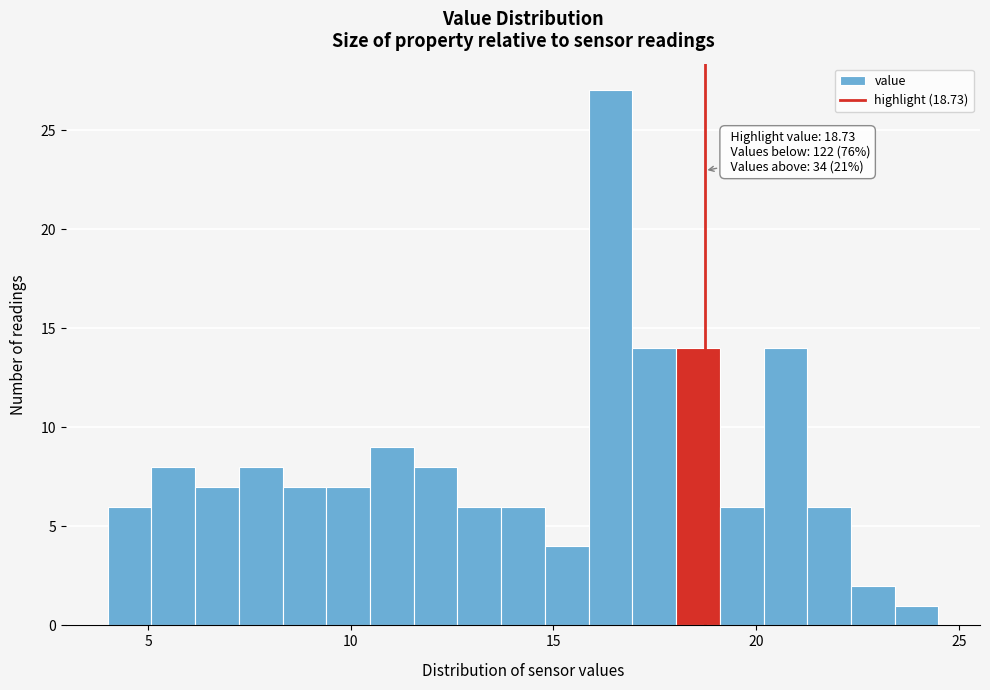

Read against the x-axis, roughly where is the centre of the tallest bar?

16.5